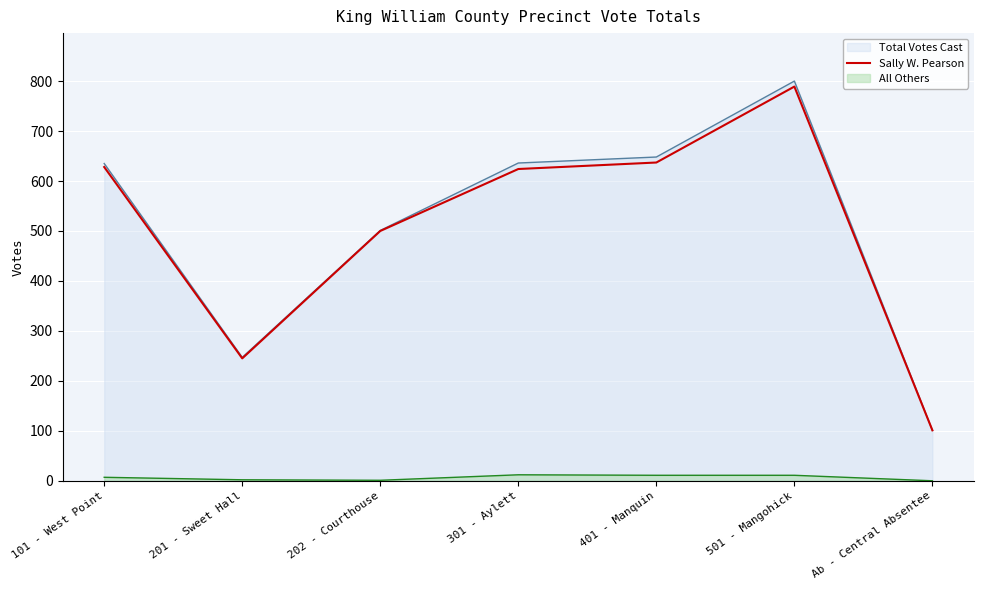

What is the ratio of the value at 202 - Courthouse to the value at 201 - Sweet Hall?

2.0